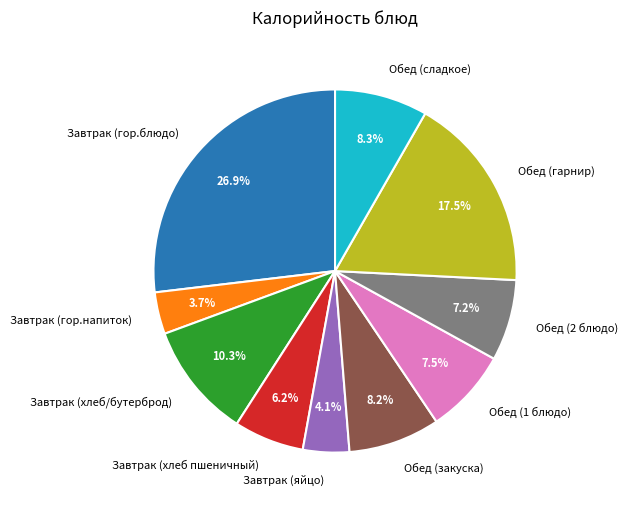

What is the largest slice in the pie chart?

Завтрак (гор.блюдо)